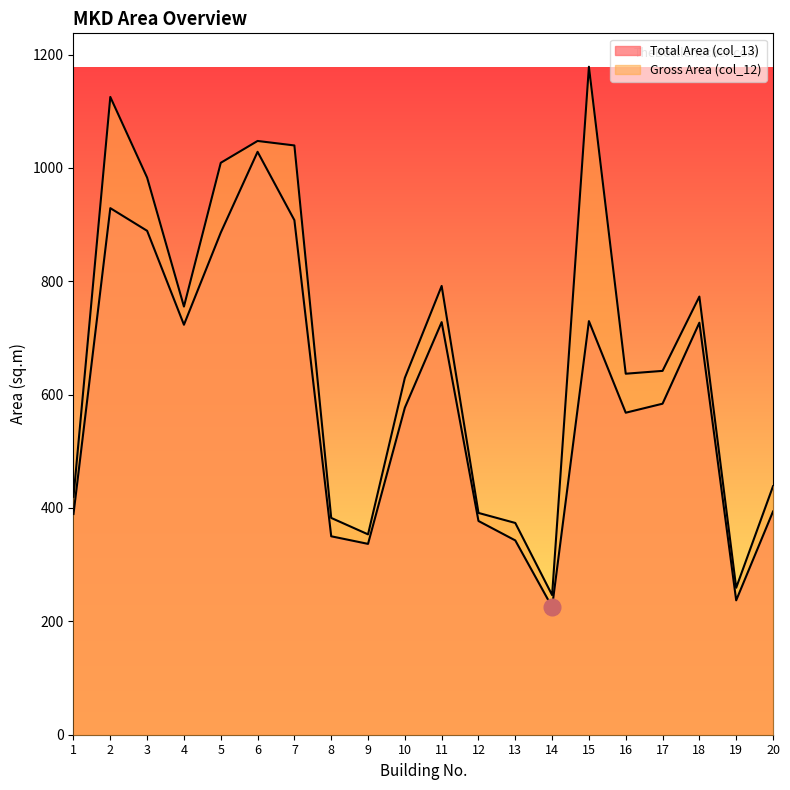

True or false: Gross Area (col_12) and Total Area (col_13) cross at least once.

False